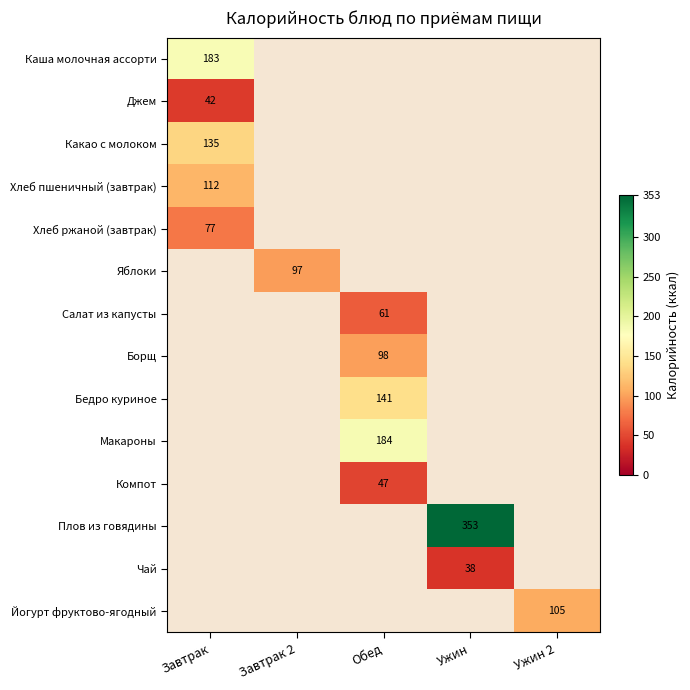

The value of Хлеб пшеничный (завтрак) at Завтрак is 112. True or false?

True